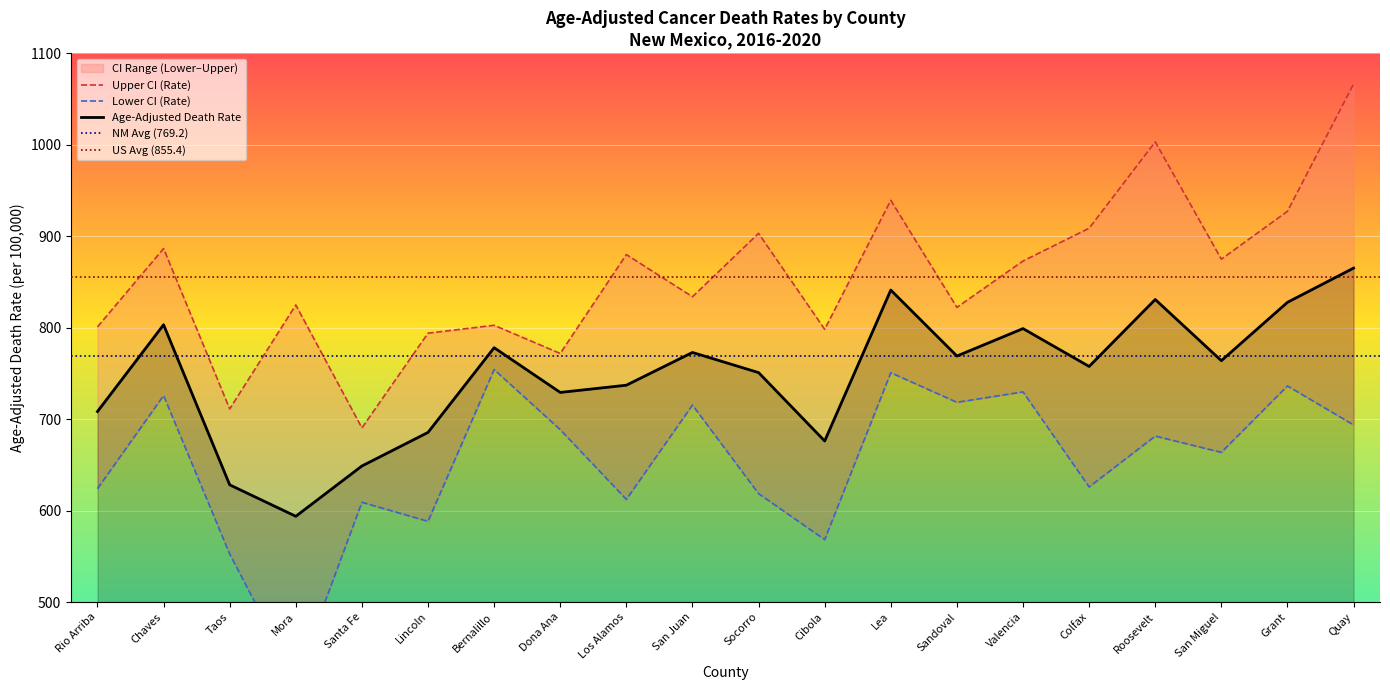

Where does the Age-Adjusted Death Rate series first go above 763?

Chaves